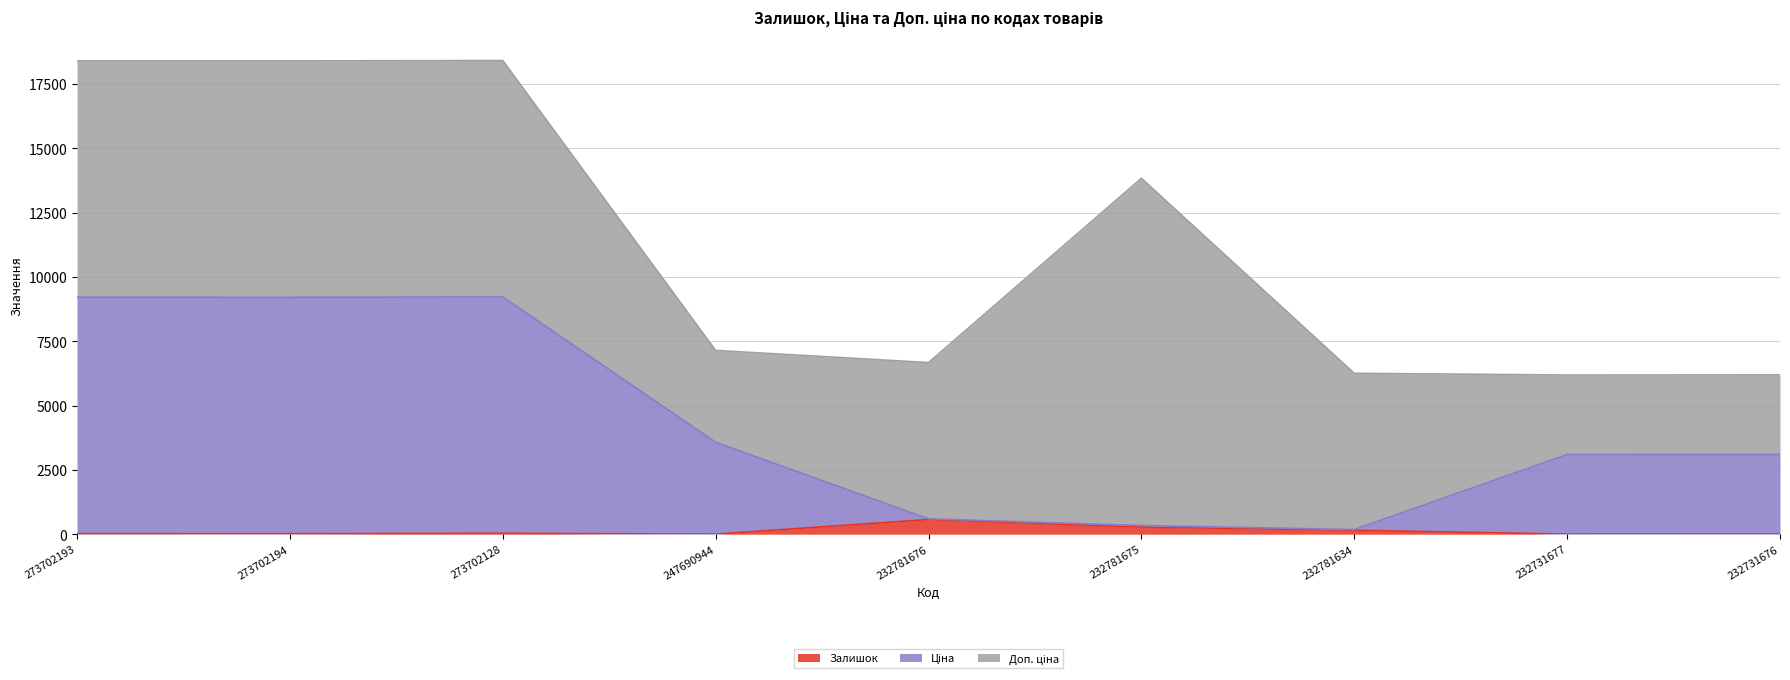

At which category does Ціна reach its first local peak?

273702128